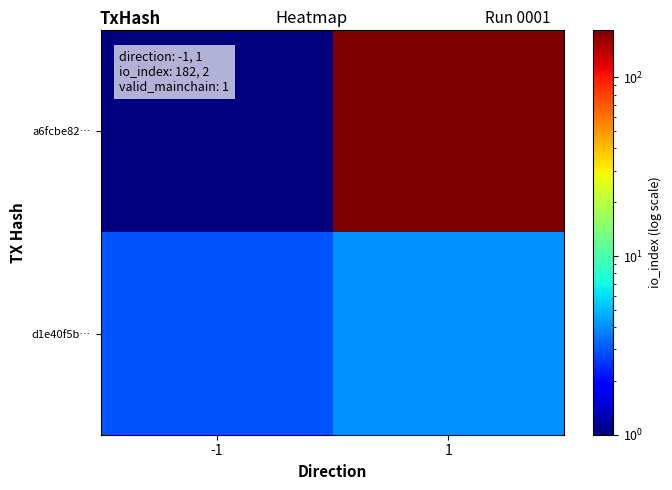

What is the smallest value displayed?

1